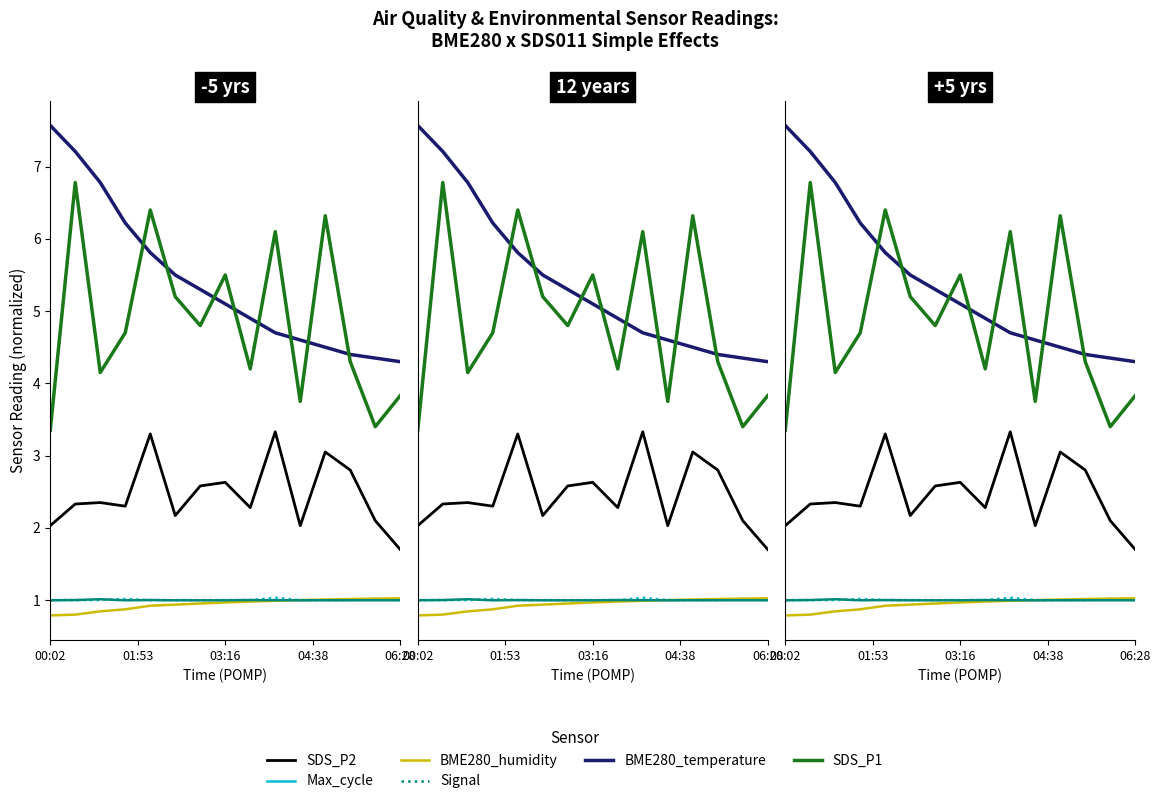

Is the value of BME280_humidity at 01:53 greater than the value of SDS_P2 at 8?

No